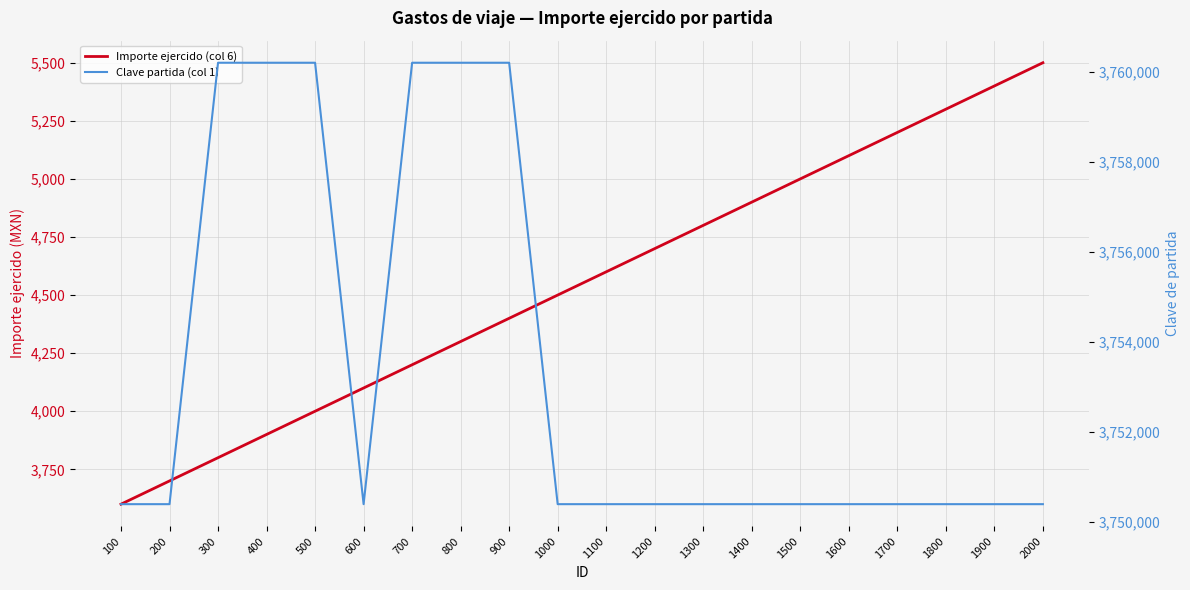

At how many categories does at least one series exceed 2356270?

20